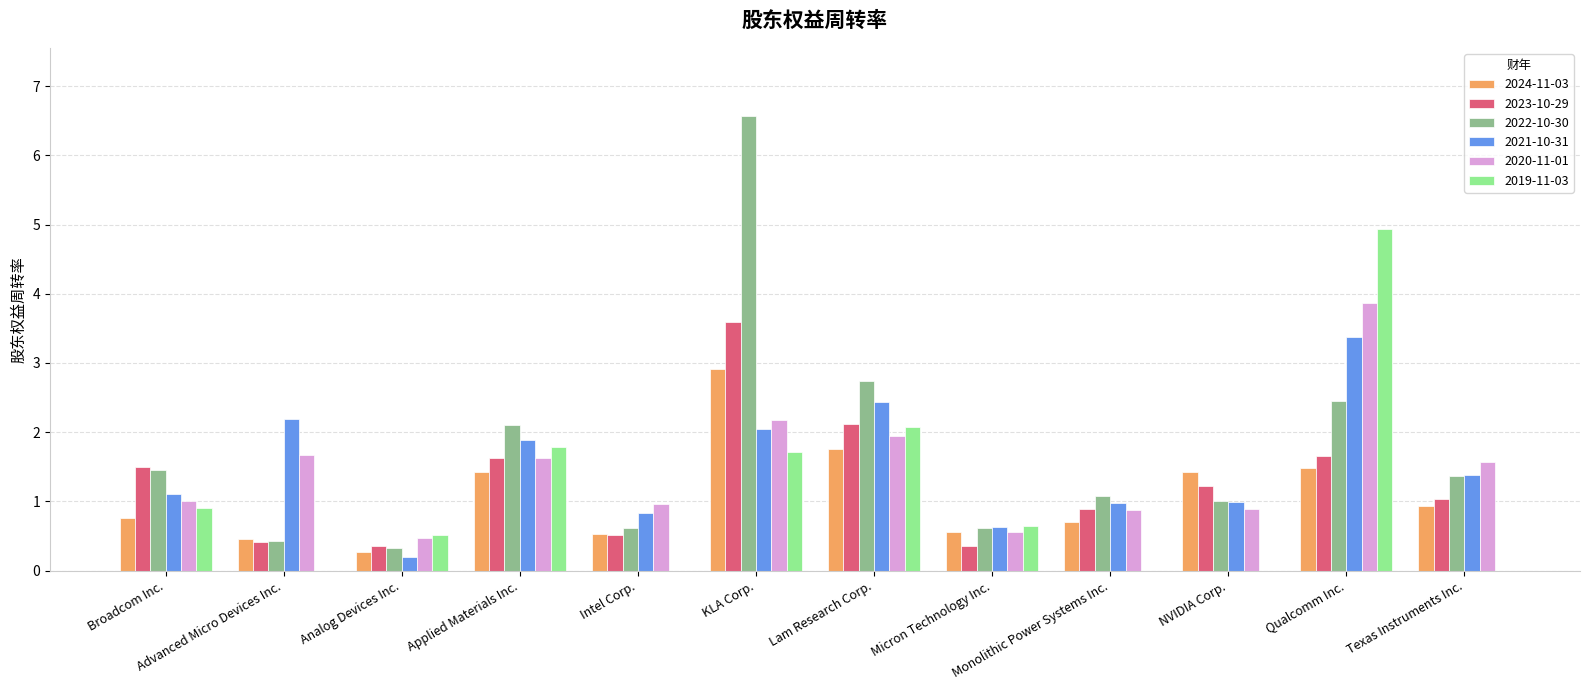

Between Advanced Micro Devices Inc. and Lam Research Corp., which series saw the biggest shift?

2022-10-30